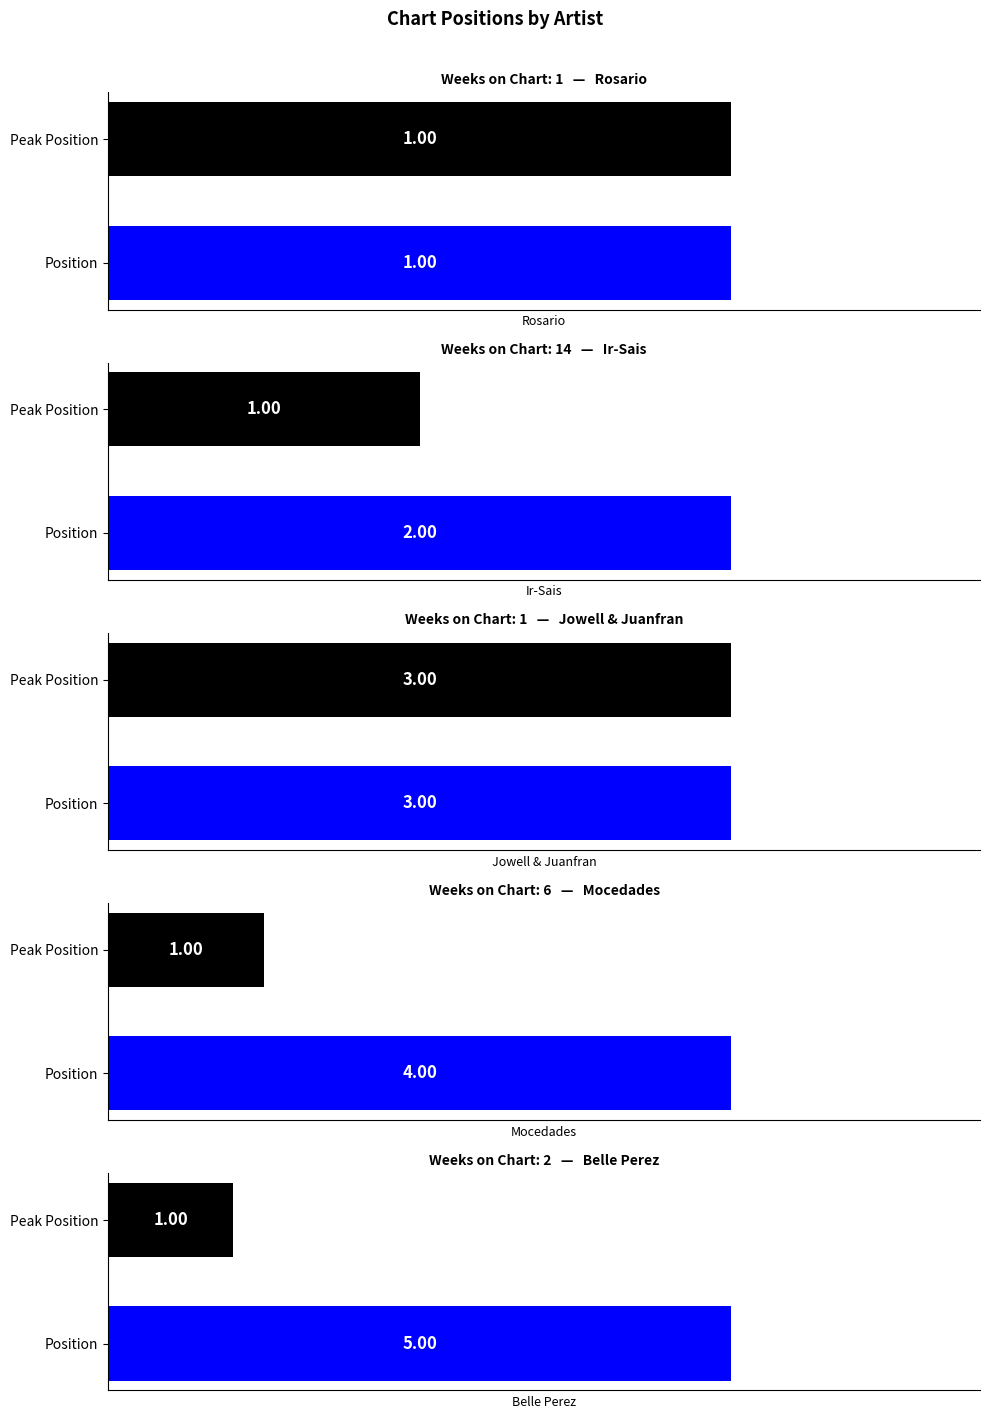

How many bars are there in each group?

2